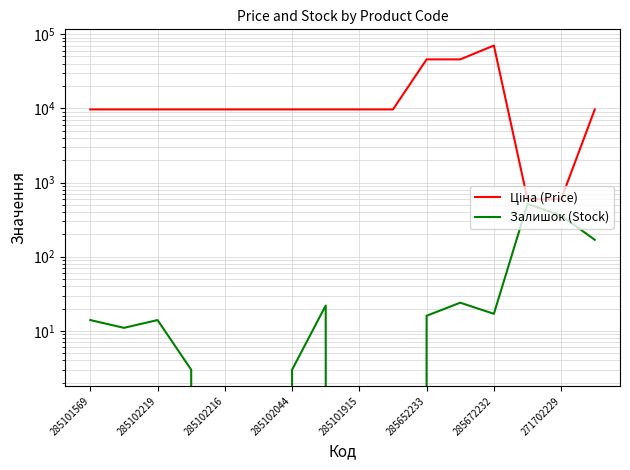

True or false: Ціна and Залишок cross at least once.

False